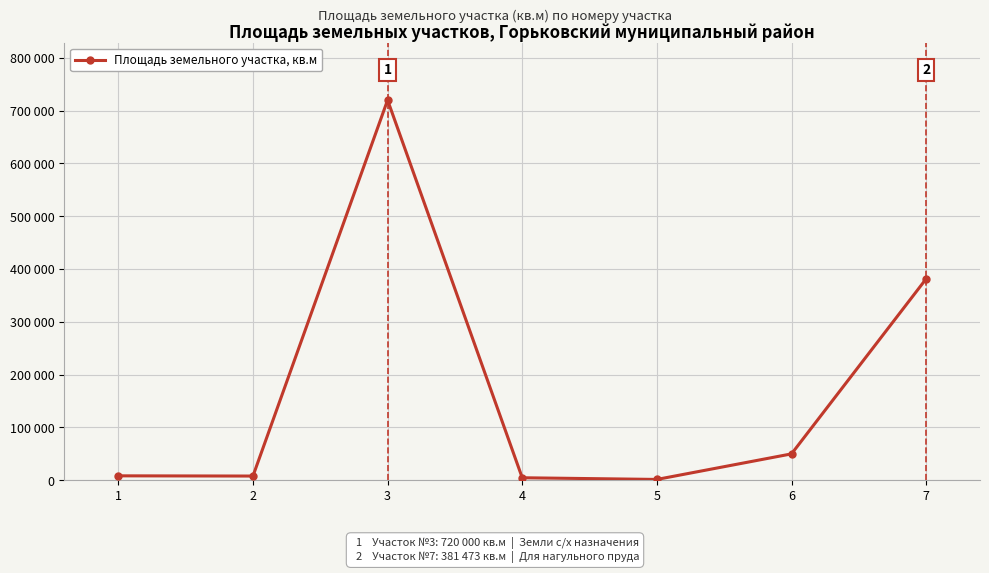

Is this an area chart (filled region under the line)?

No